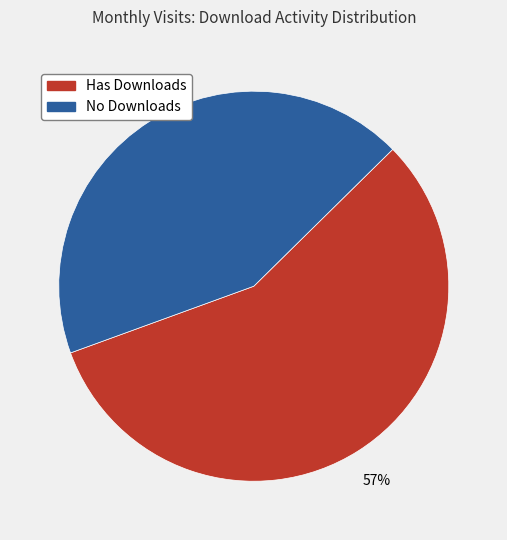

Is there a majority slice in this chart?

Yes